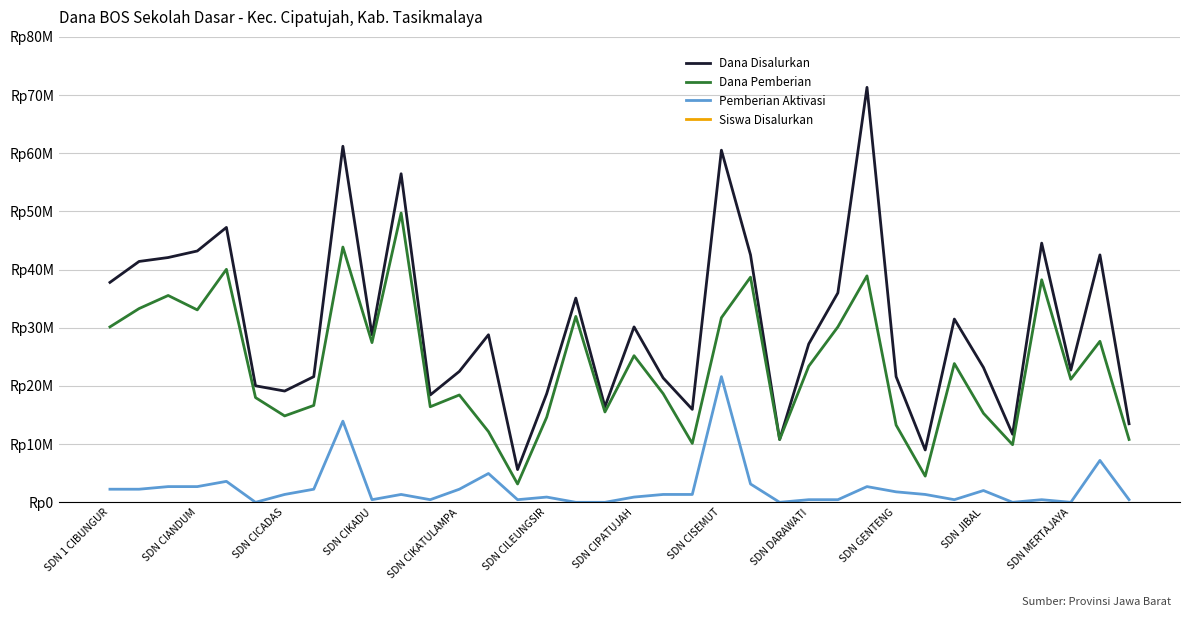

Does the chart display data point markers on the line(s)?

No